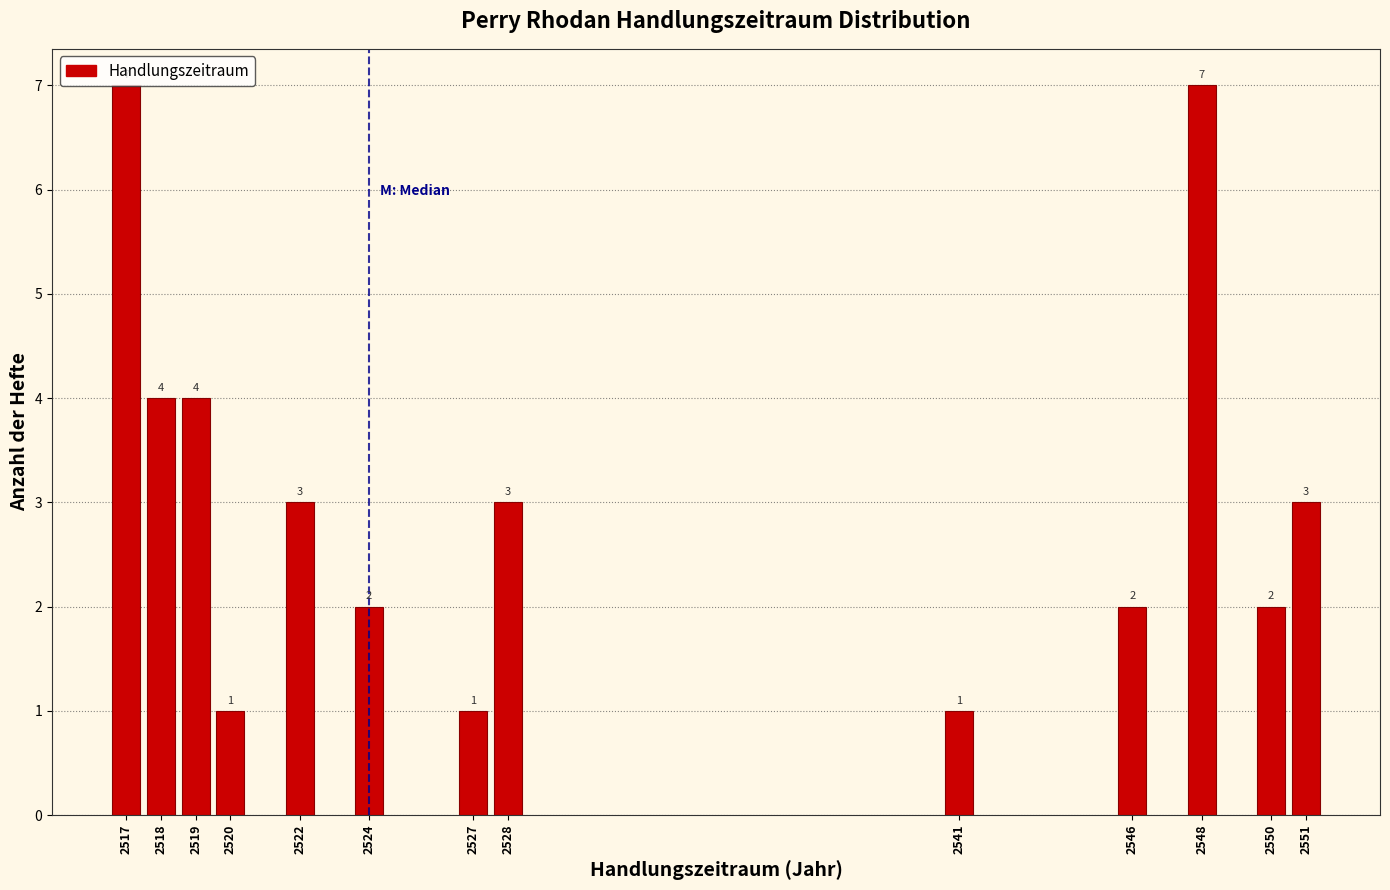

The value at 2522 is 3. True or false?

True